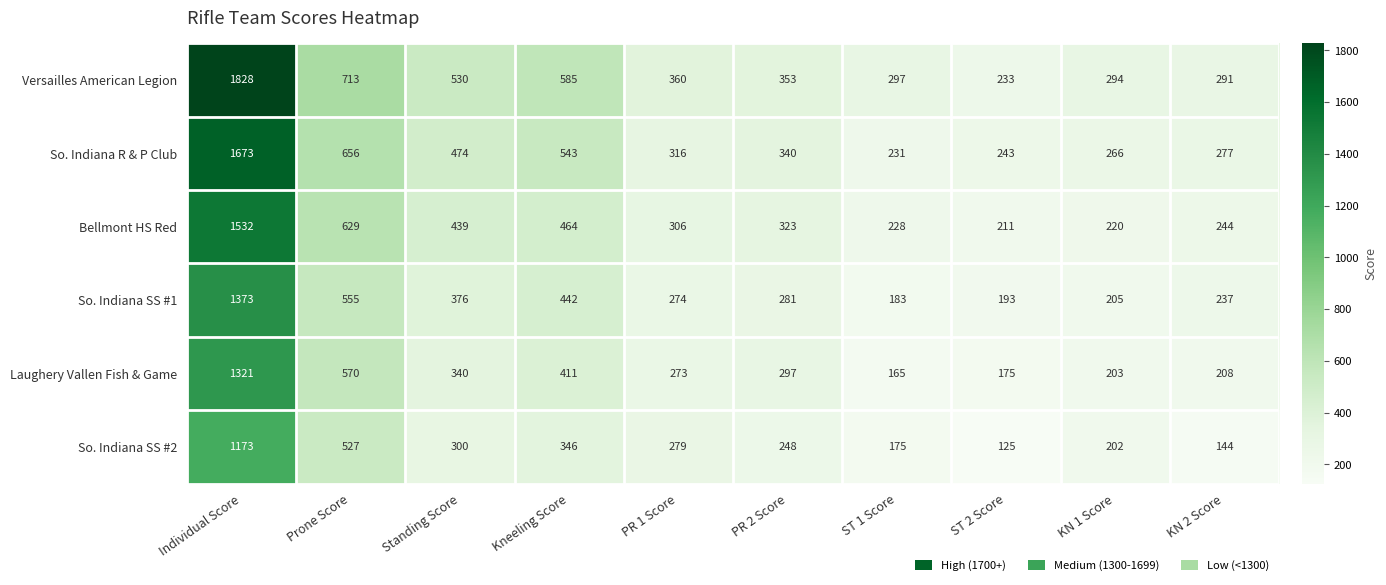

What is the average value of the So. Indiana R & P Club series?

502